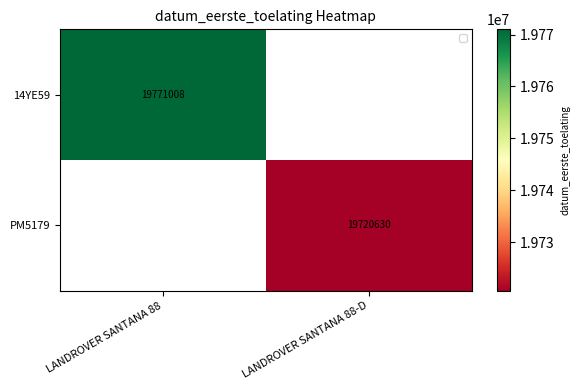

True or false: PM5179 has a value of 19720630 at LANDROVER SANTANA 88-D.

True